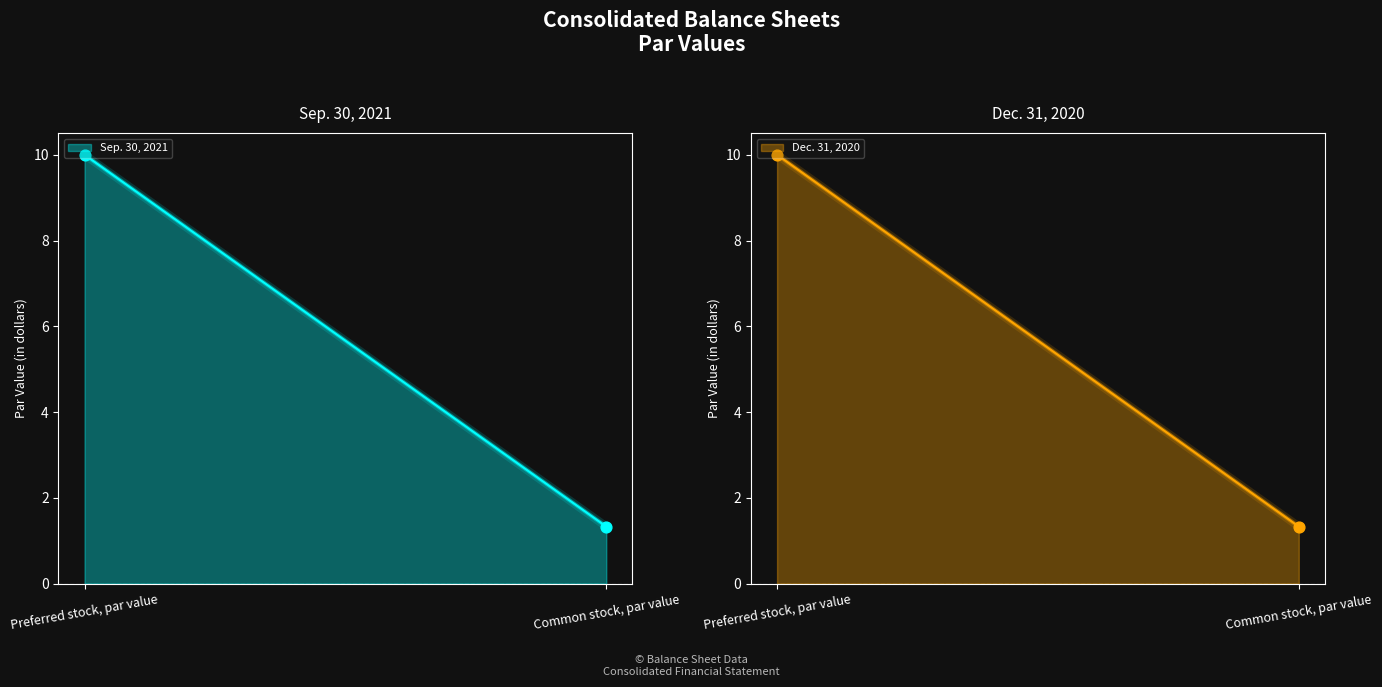

What is the total value across all series at Preferred stock, par value?

20.0